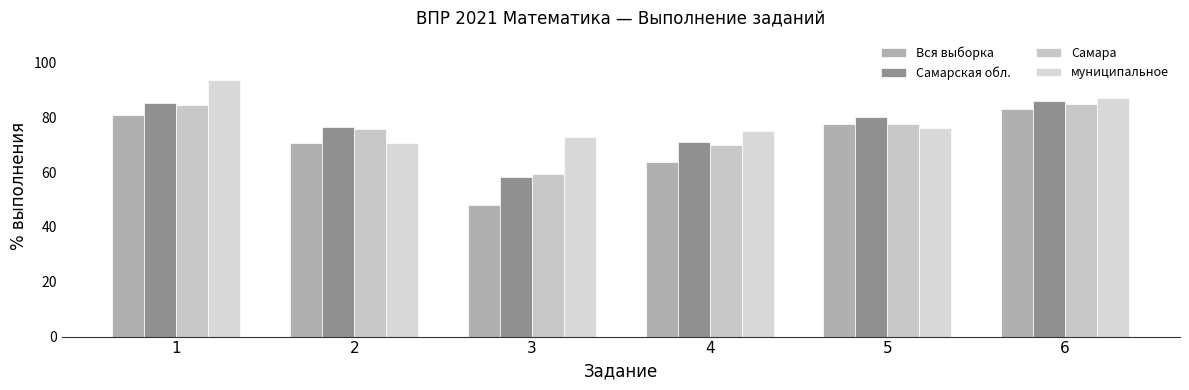

Which series has the largest range (max minus min)?

Вся выборка